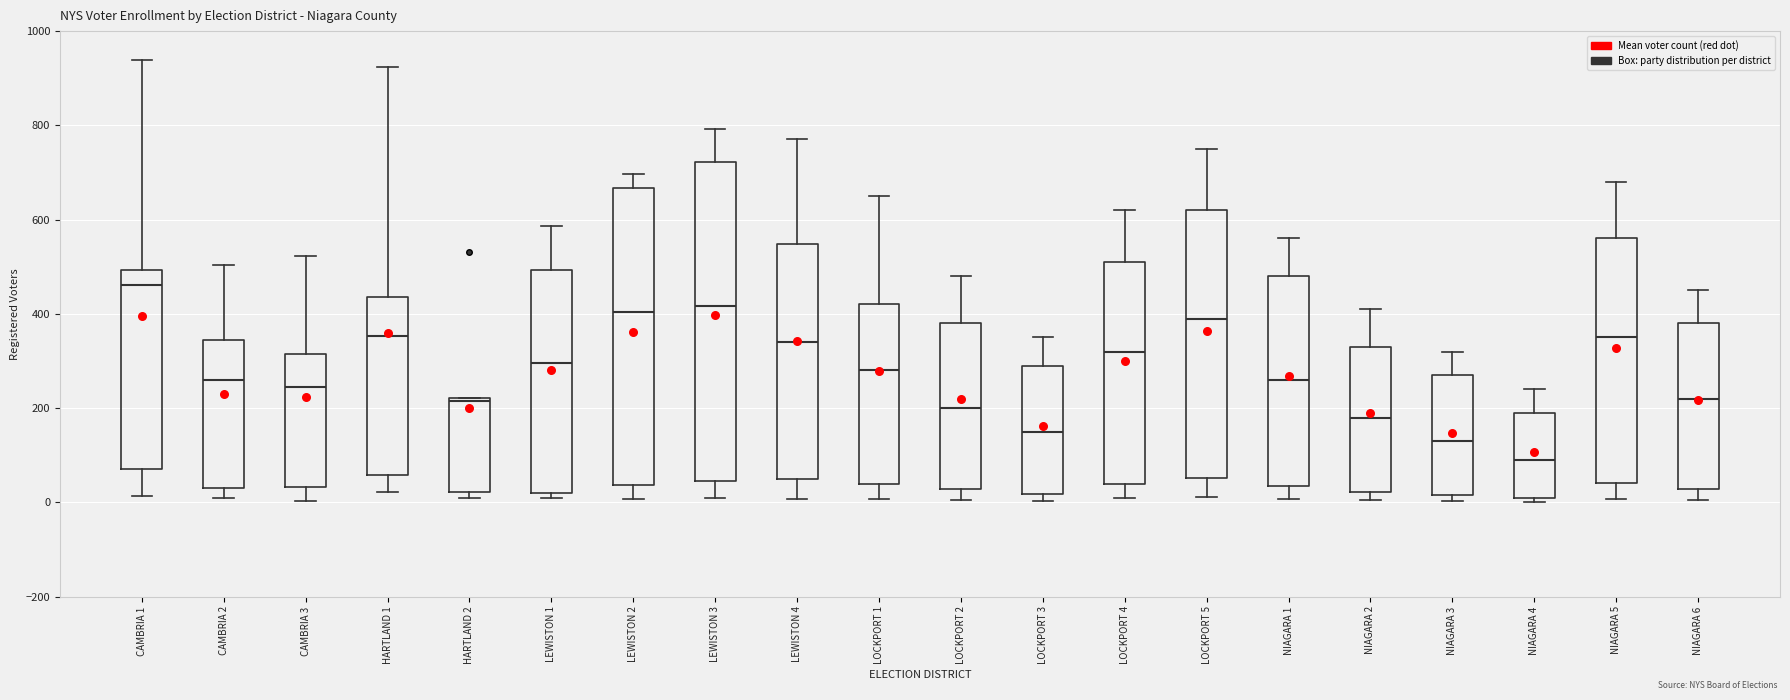

Where does the lower whisker of the box for LOCKPORT 5 end on the y-axis? The values are not printed on the chart, so give them approximately, as read against the axis.

20